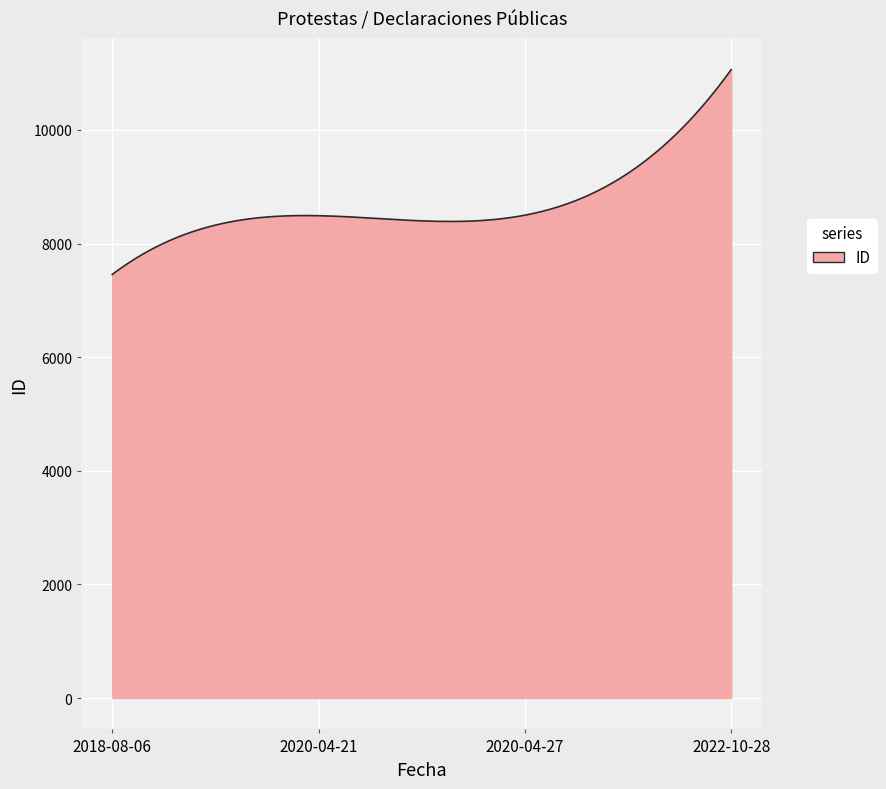

What is the sum of all values?

2606187.0